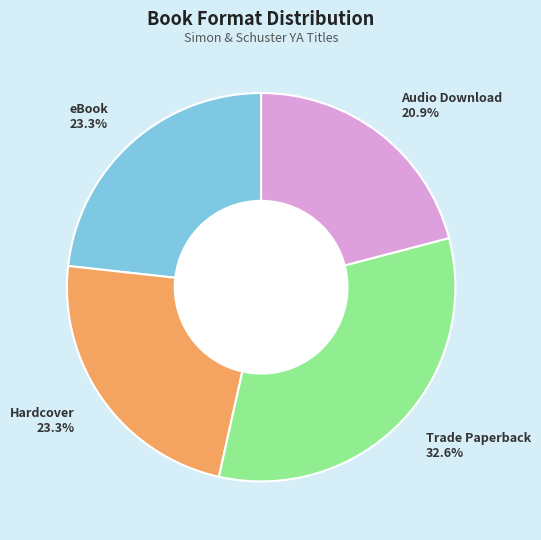

To the nearest percent, what portion does Hardcover represent?

23%